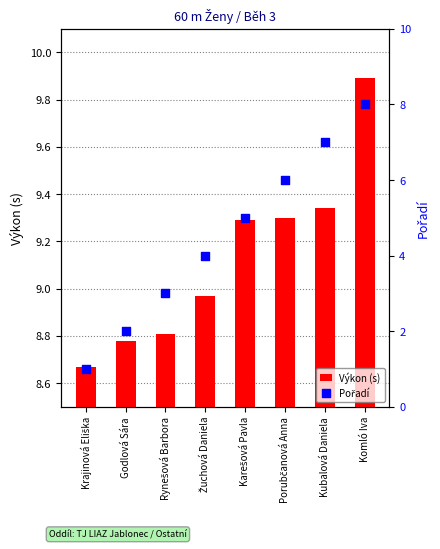

Which series has the largest total across all categories?

Výkon (s)